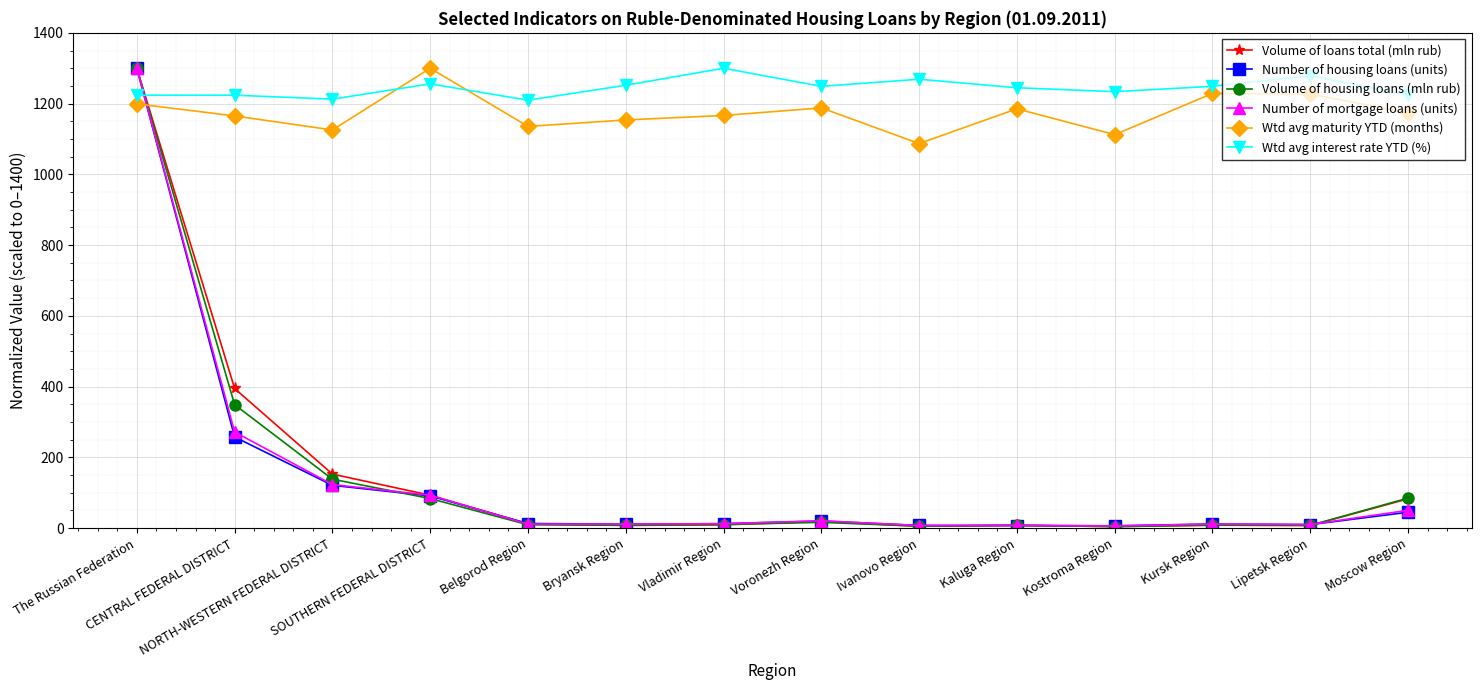

Count the number of data series in this chart.

6